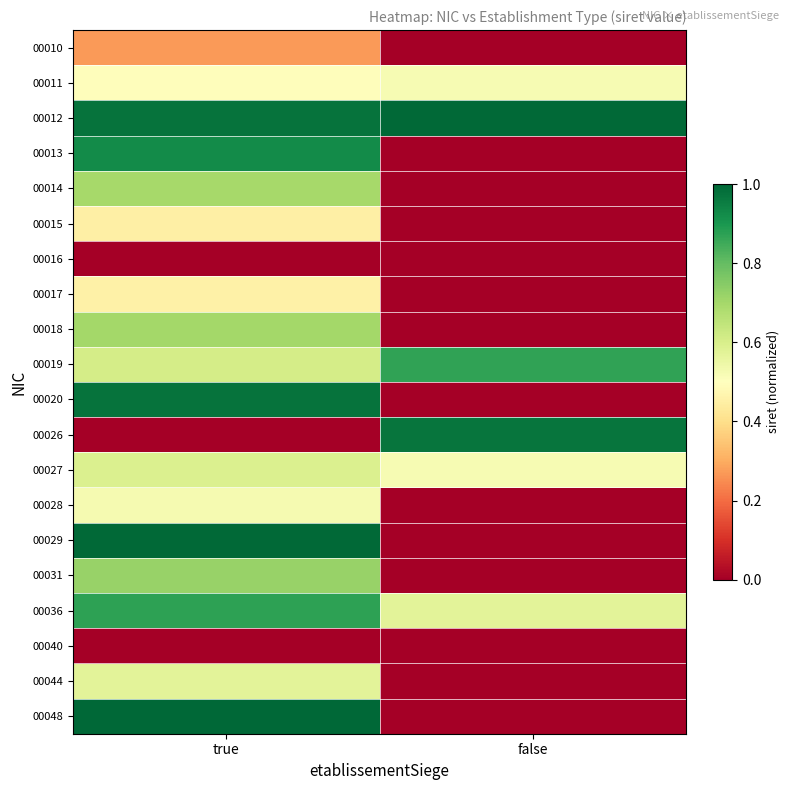

What is the maximum value shown in the chart?

1.0